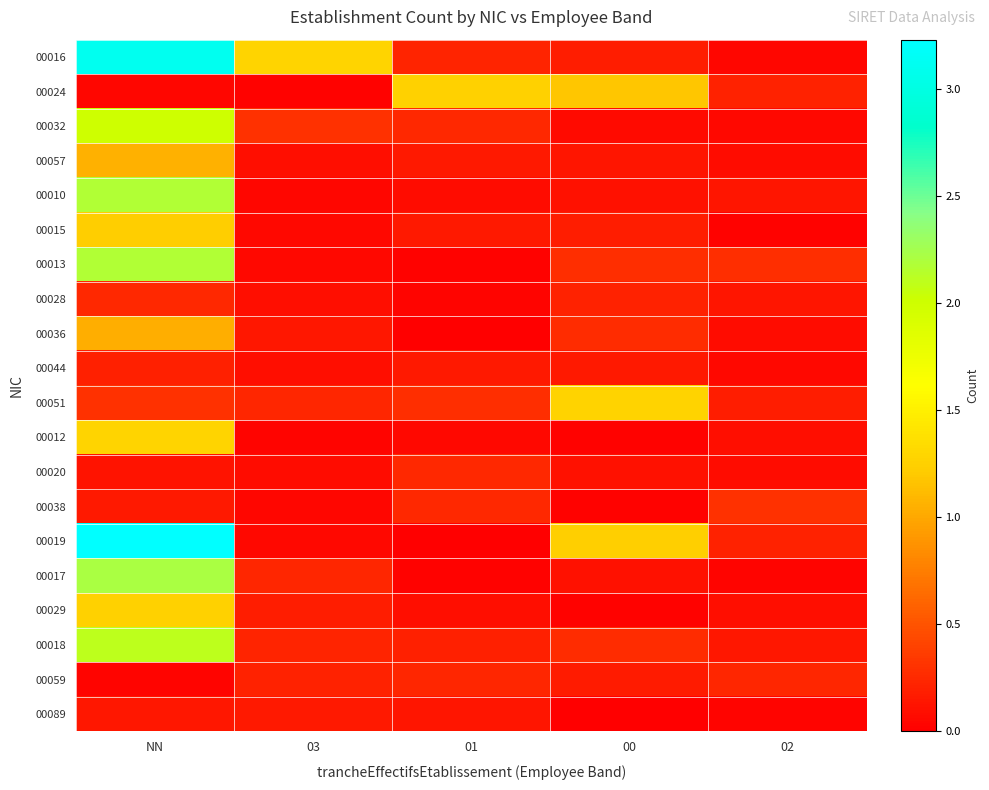

Reading left to right, what are all the values shown in this chart?

00016: NN=3.1	03=1.3	01=0.2	00=0.2	02=0.0
00024: NN=0.0	03=0.0	01=1.3	00=1.2	02=0.2
00032: NN=2.0	03=0.3	01=0.2	00=0.1	02=0.1
00057: NN=1.1	03=0.1	01=0.2	00=0.1	02=0.1
00010: NN=2.2	03=0.0	01=0.1	00=0.1	02=0.1
00015: NN=1.2	03=0.1	01=0.2	00=0.2	02=0.0
00013: NN=2.2	03=0.1	01=0.0	00=0.3	02=0.3
00028: NN=0.2	03=0.1	01=0.0	00=0.2	02=0.1
00036: NN=1.0	03=0.1	01=0.0	00=0.3	02=0.1
00044: NN=0.2	03=0.1	01=0.2	00=0.2	02=0.1
00051: NN=0.3	03=0.2	01=0.3	00=1.3	02=0.2
00012: NN=1.3	03=0.0	01=0.1	00=0.0	02=0.1
00020: NN=0.1	03=0.1	01=0.2	00=0.1	02=0.1
00038: NN=0.2	03=0.0	01=0.2	00=0.0	02=0.3
00019: NN=3.2	03=0.1	01=0.0	00=1.2	02=0.2
00017: NN=2.2	03=0.2	01=0.0	00=0.1	02=0.0
00029: NN=1.3	03=0.2	01=0.1	00=0.0	02=0.1
00018: NN=2.1	03=0.2	01=0.2	00=0.3	02=0.1
00059: NN=0.0	03=0.2	01=0.2	00=0.2	02=0.2
00089: NN=0.1	03=0.2	01=0.1	00=0.0	02=0.0